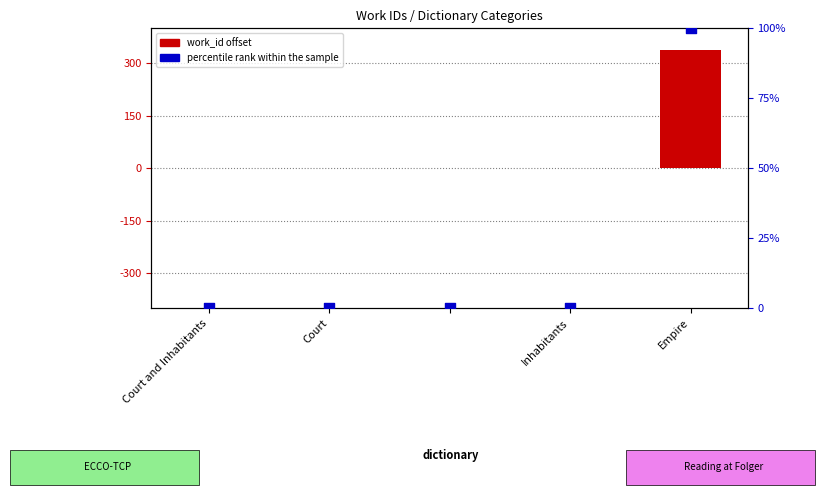

At how many categories does at least one series exceed 332?

1